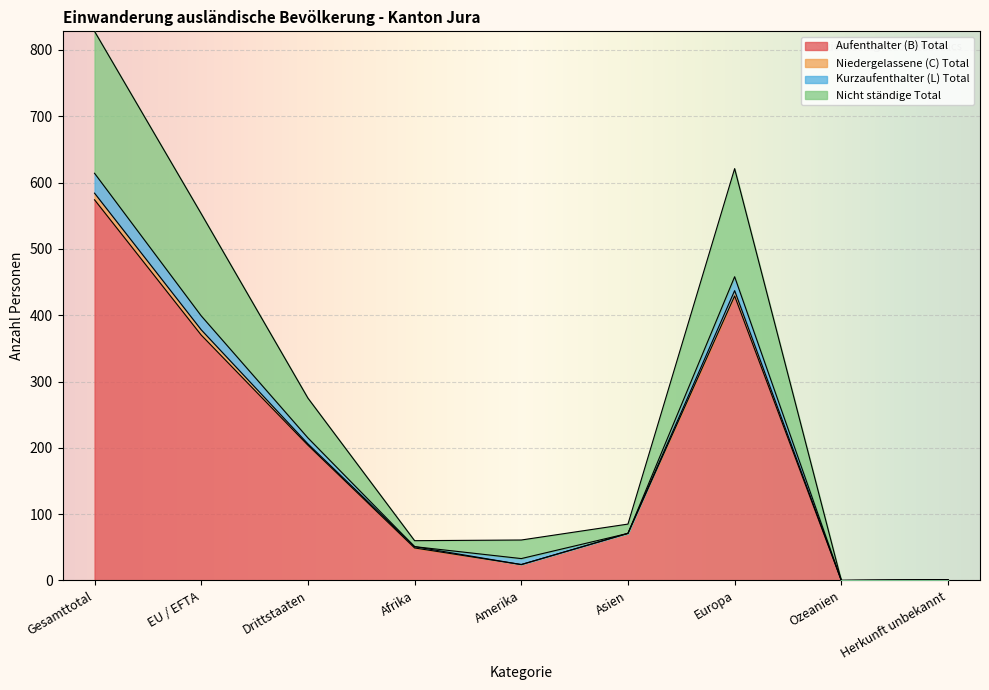

What are all the series names shown in the legend?

Aufenthalter (B) Total, Niedergelassene (C) Total, Kurzaufenthalter (L) Total, Nicht ständige Total